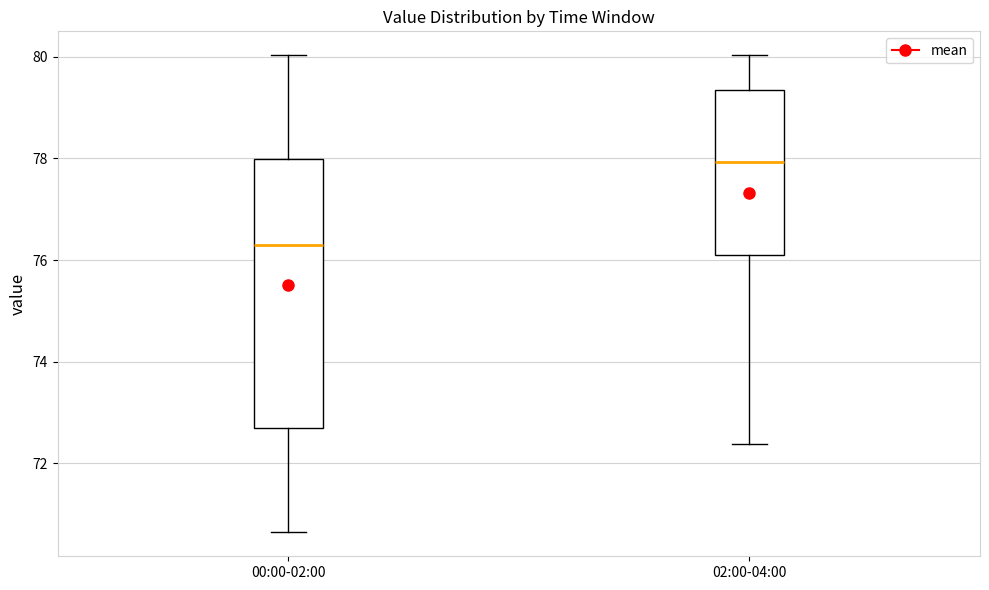

Reading left to right, transcribe this box plot: for each box, give where its median line is, the range the box spans, and where its two whiskers end, as read against the y-axis. The values are not printed on the chart, so give them approximately, as read against the axis.

00:00-02:00: median 76.2, box 72.6 to 78.0, whiskers 70.6 to 80.0
02:00-04:00: median 78.0, box 76.0 to 79.4, whiskers 72.4 to 80.0